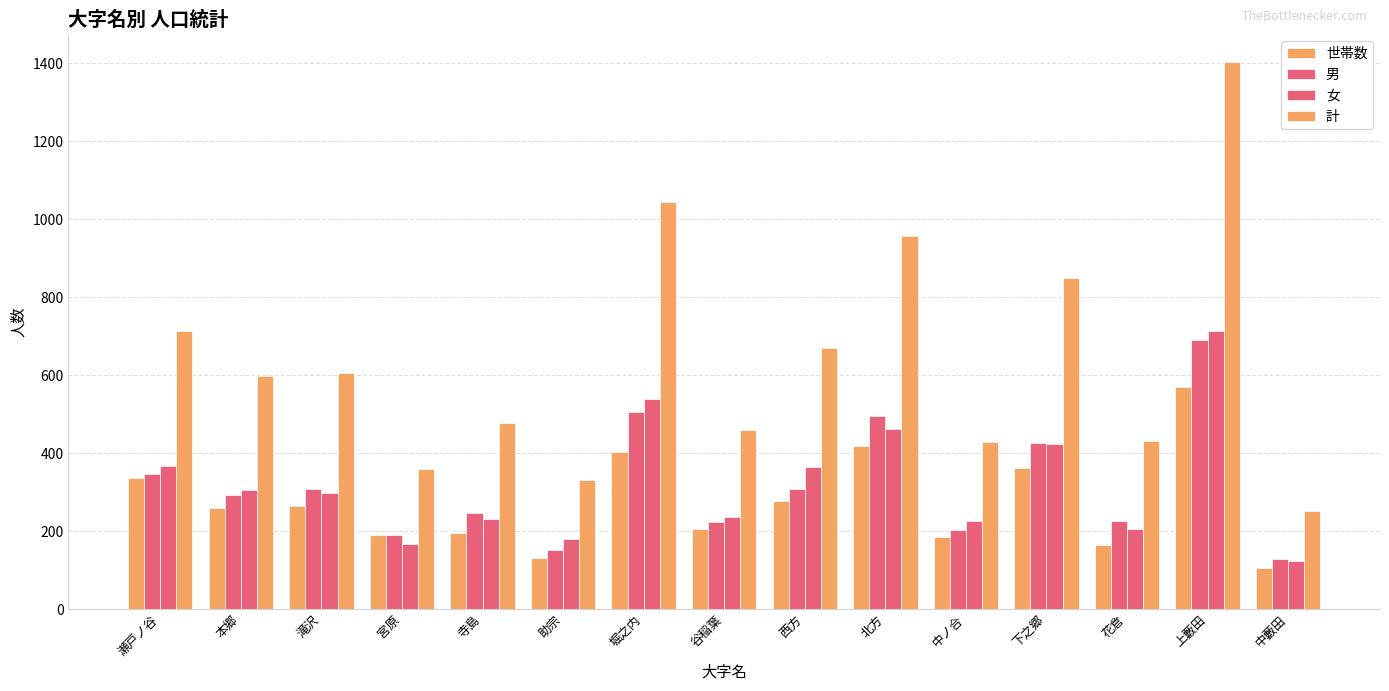

At which label does 世帯数 reach its peak?

上藪田